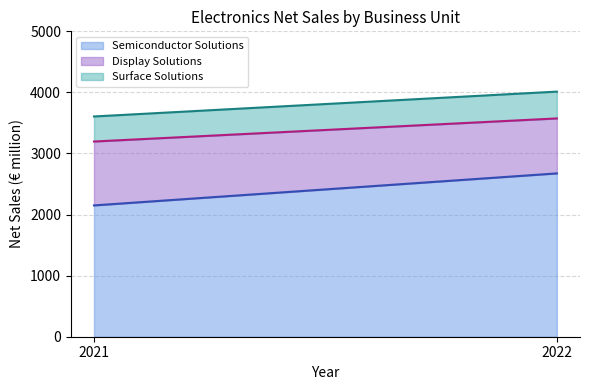

What is the total value across all series at 2022?

4013